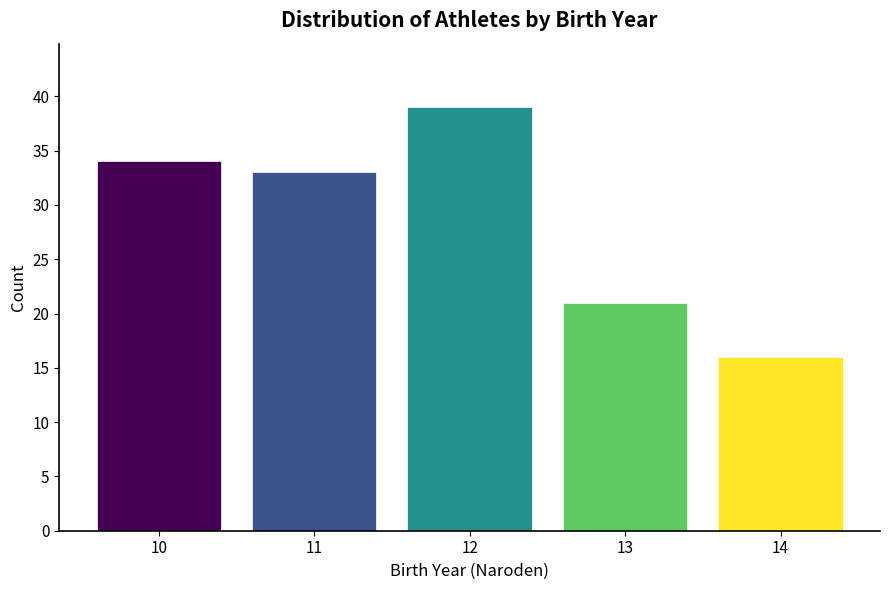

Reading left to right, extract all data points from this chart.

34	33	39	21	16